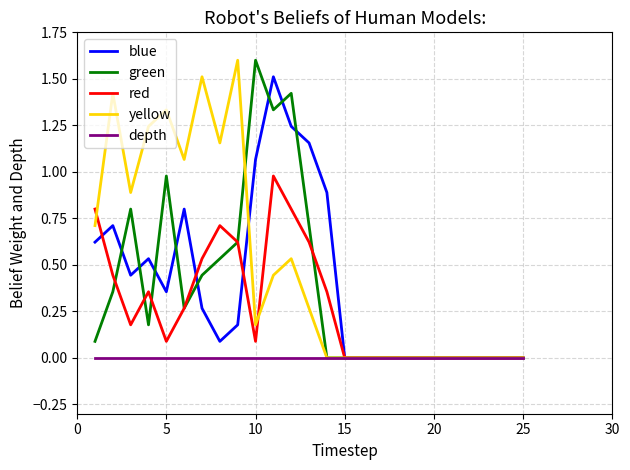

Which series has the largest total across all categories?

yellow